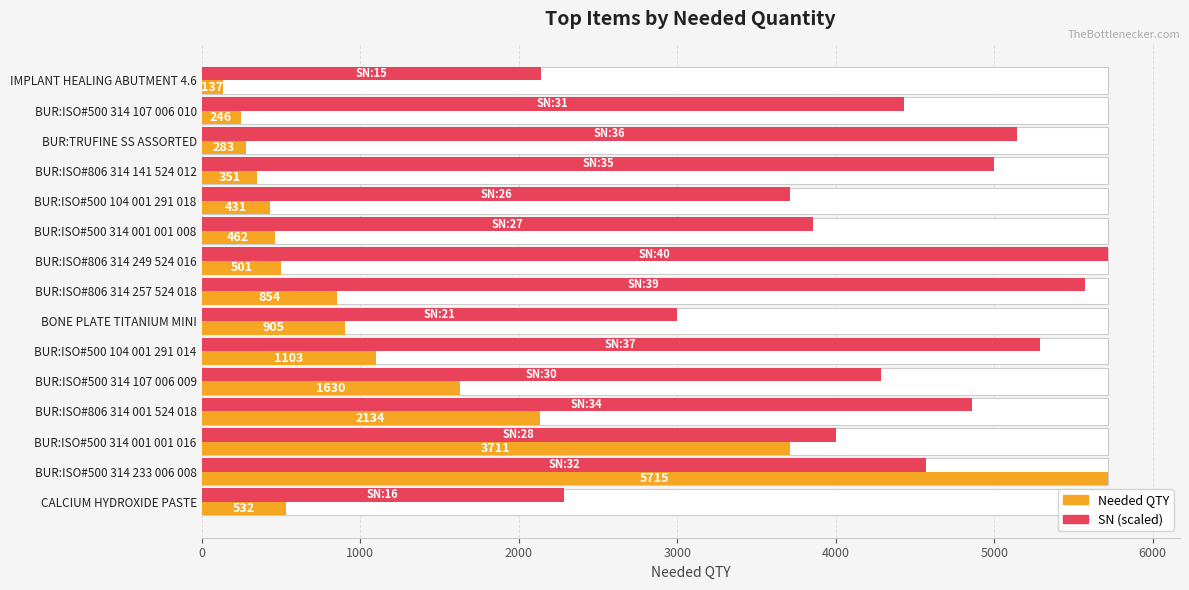

Is it true that Needed QTY equals 401.9 at BUR:ISO#500 314 107 006 010?

False